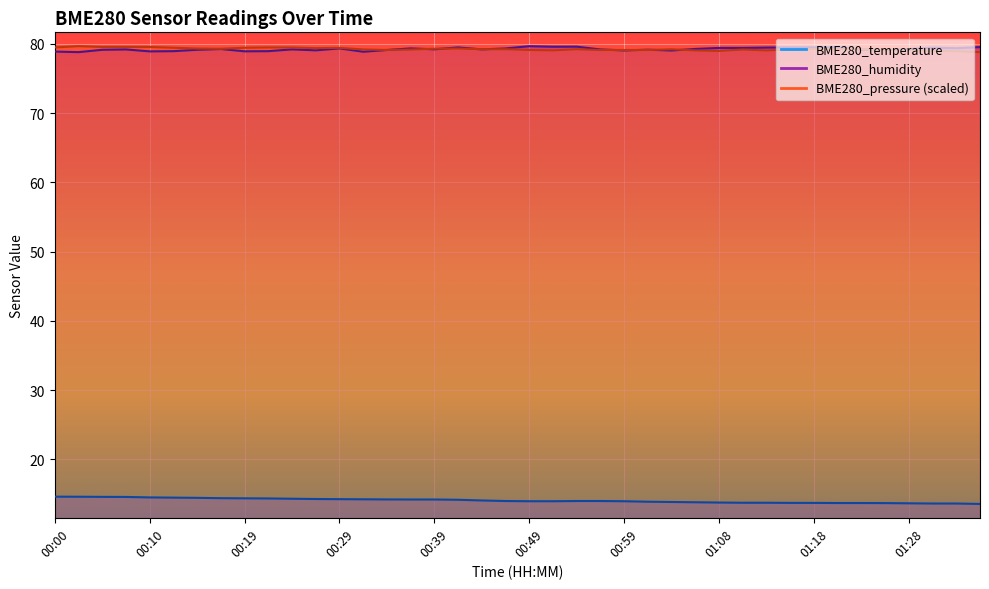

How many lines are shown in the chart?

2